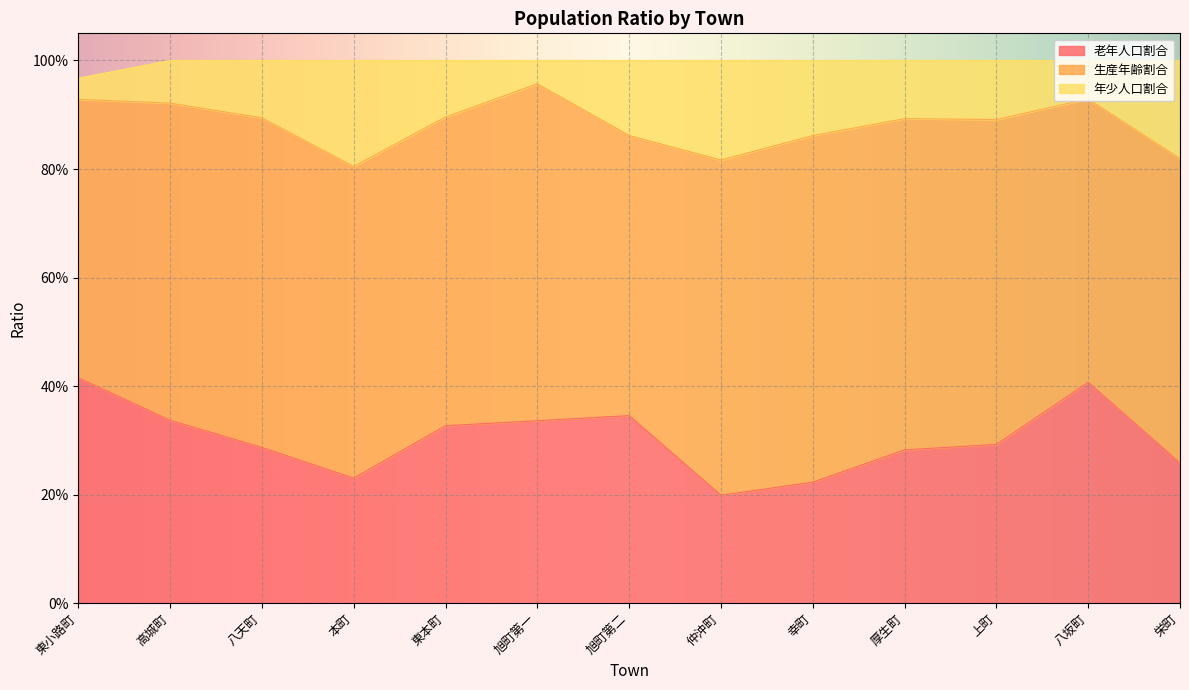

Count the 年少人口割合 values in the range 0 to 1.

13